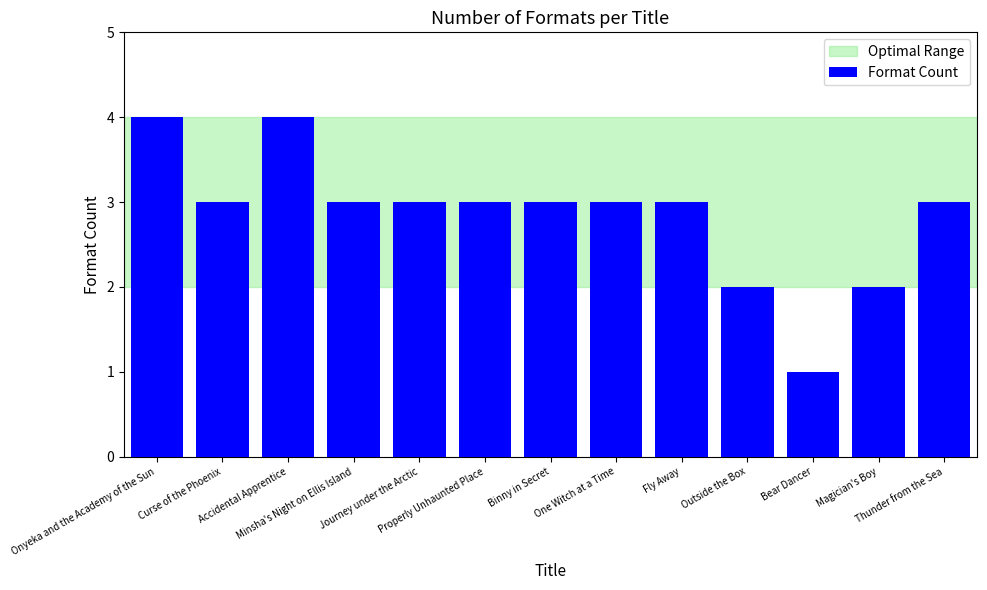

What is the greatest value displayed?

4